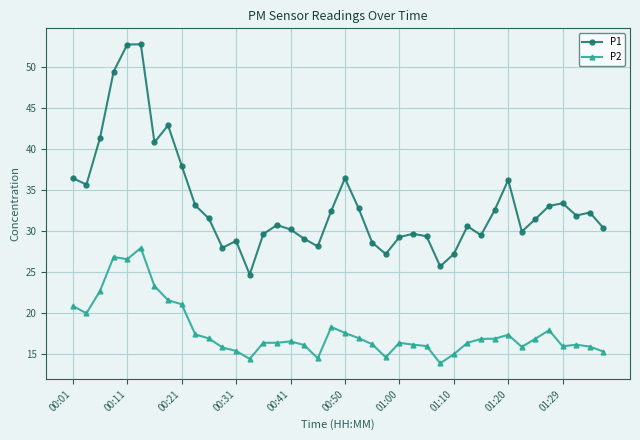

Rank the series by their maximum value, from lowest to highest.

P2, P1